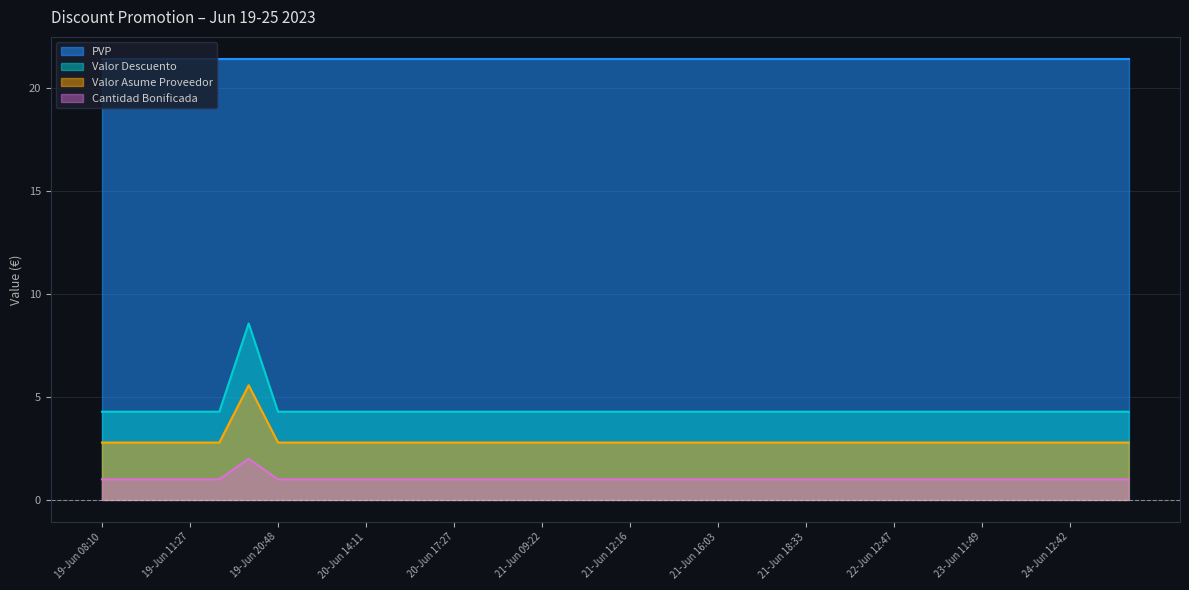

The value of Valor Descuento at 21-Jun 18:26 is 4.3. True or false?

True